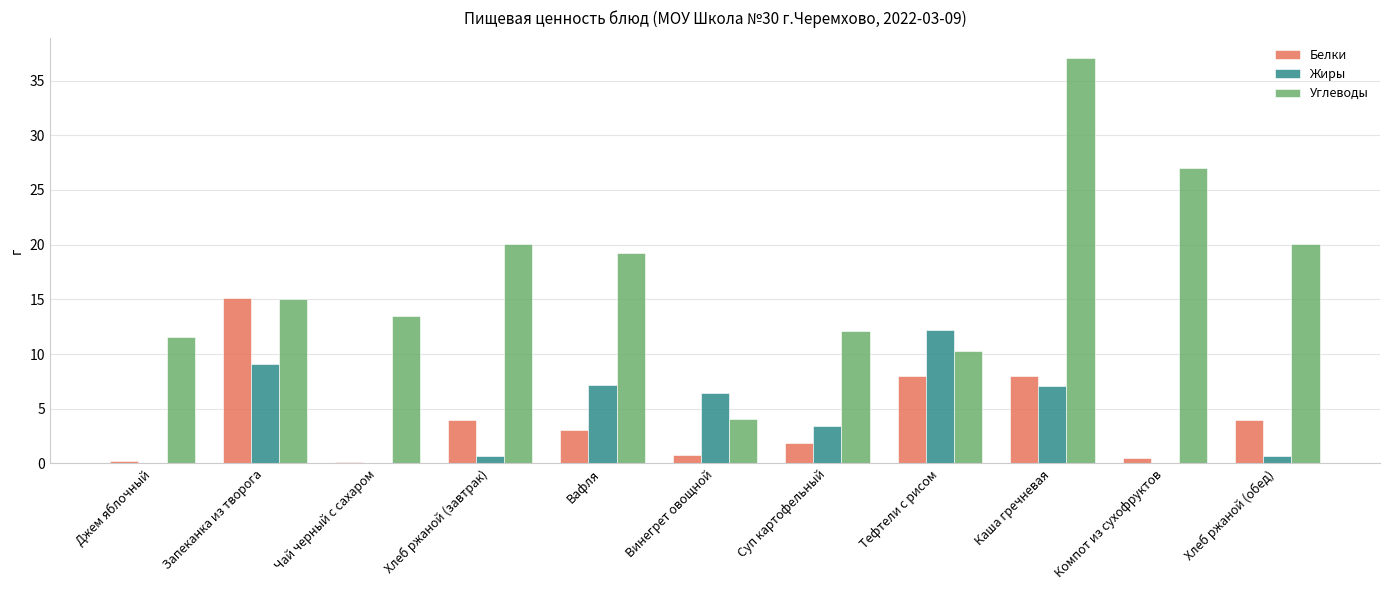

Between Джем яблочный and Запеканка из творога, which series saw the biggest shift?

Белки